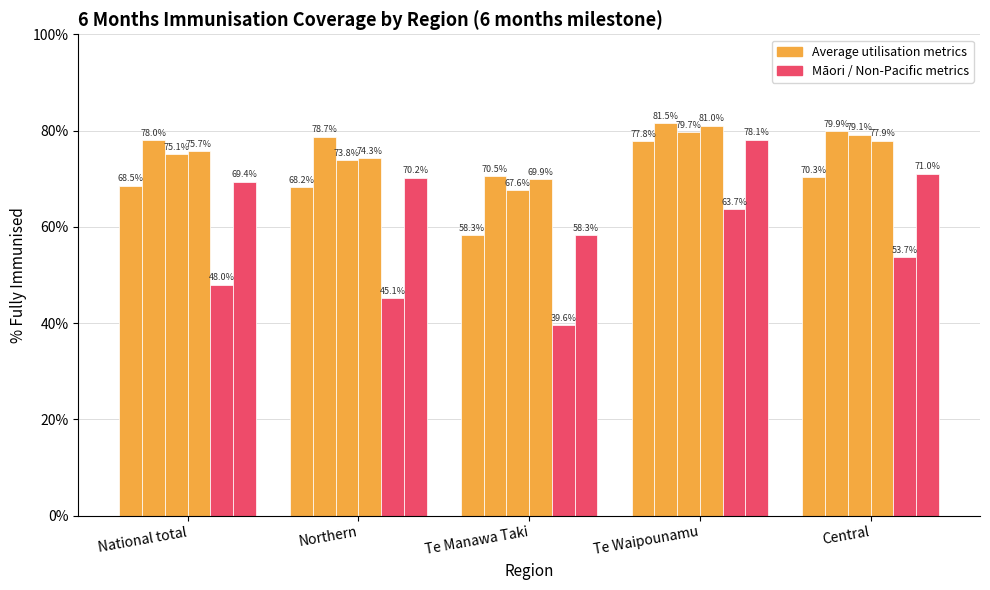

Does the chart contain any negative values?

No